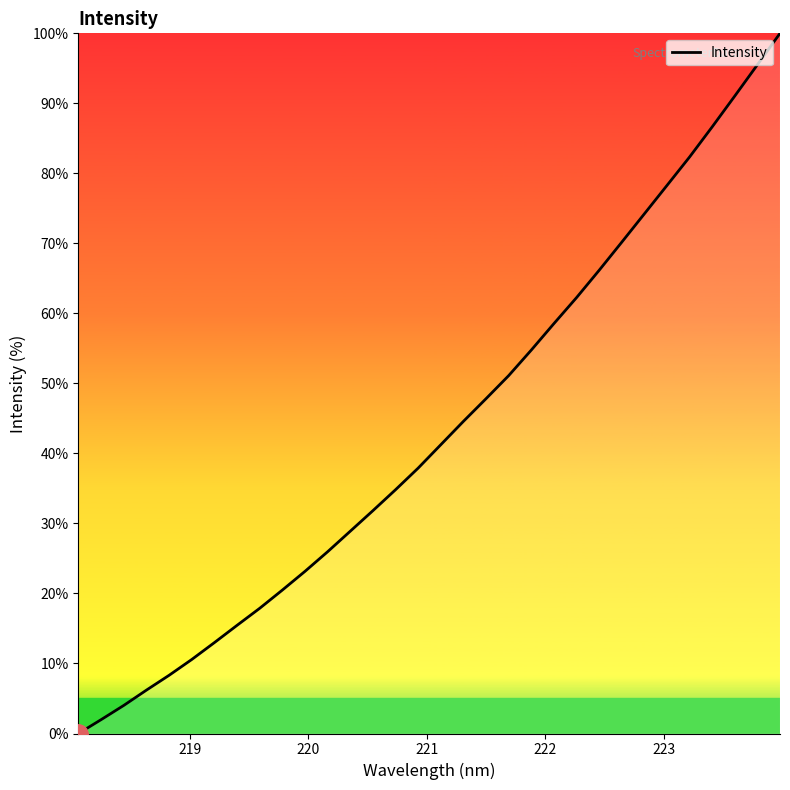

What is the maximum value shown in the chart?

100.0